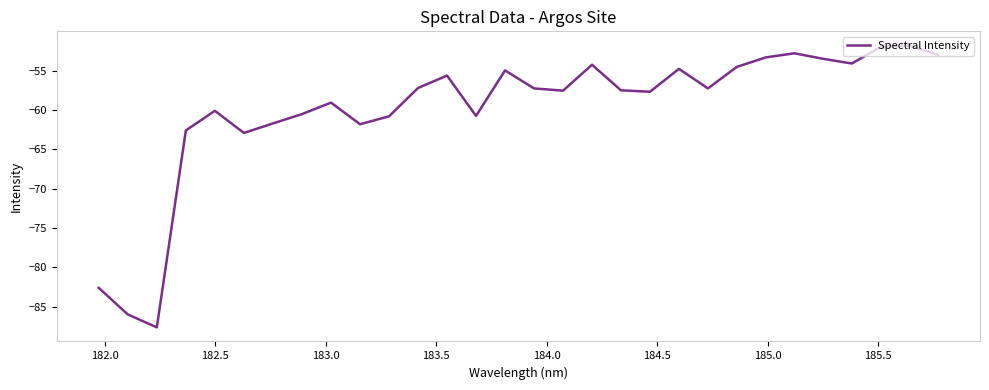

What is the minimum value shown in the chart?

-87.6